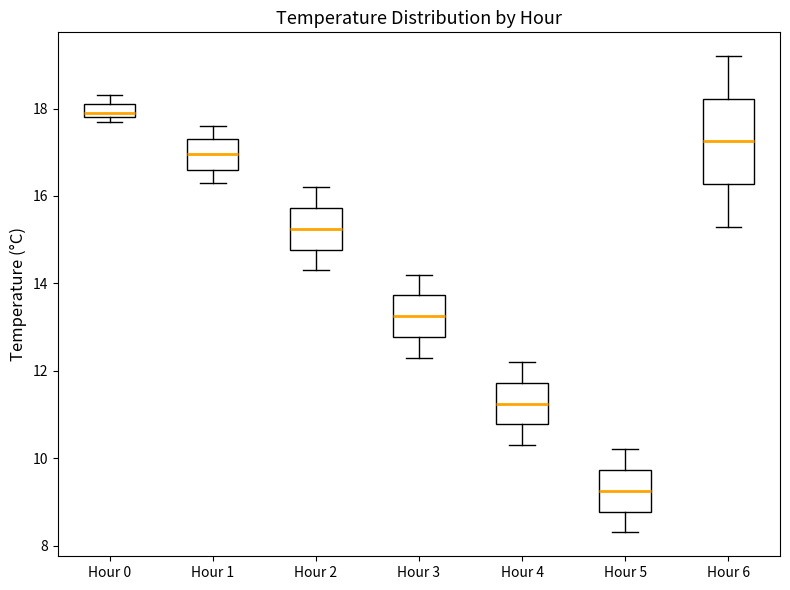

Reading left to right, transcribe this box plot: for each box, give where its median line is, the range the box spans, and where its two whiskers end, as read against the y-axis. The values are not printed on the chart, so give them approximately, as read against the axis.

Hour 0: median 18.0, box 17.8 to 18.2, whiskers 17.8 (just below the box's lower edge) to 18.4
Hour 1: median 17.0, box 16.6 to 17.4, whiskers 16.4 to 17.6
Hour 2: median 15.2, box 14.8 to 15.8, whiskers 14.4 to 16.2
Hour 3: median 13.2, box 12.8 to 13.8, whiskers 12.4 to 14.2
Hour 4: median 11.2, box 10.8 to 11.8, whiskers 10.4 to 12.2
Hour 5: median 9.2, box 8.8 to 9.8, whiskers 8.4 to 10.2
Hour 6: median 17.2, box 16.2 to 18.2, whiskers 15.4 to 19.2